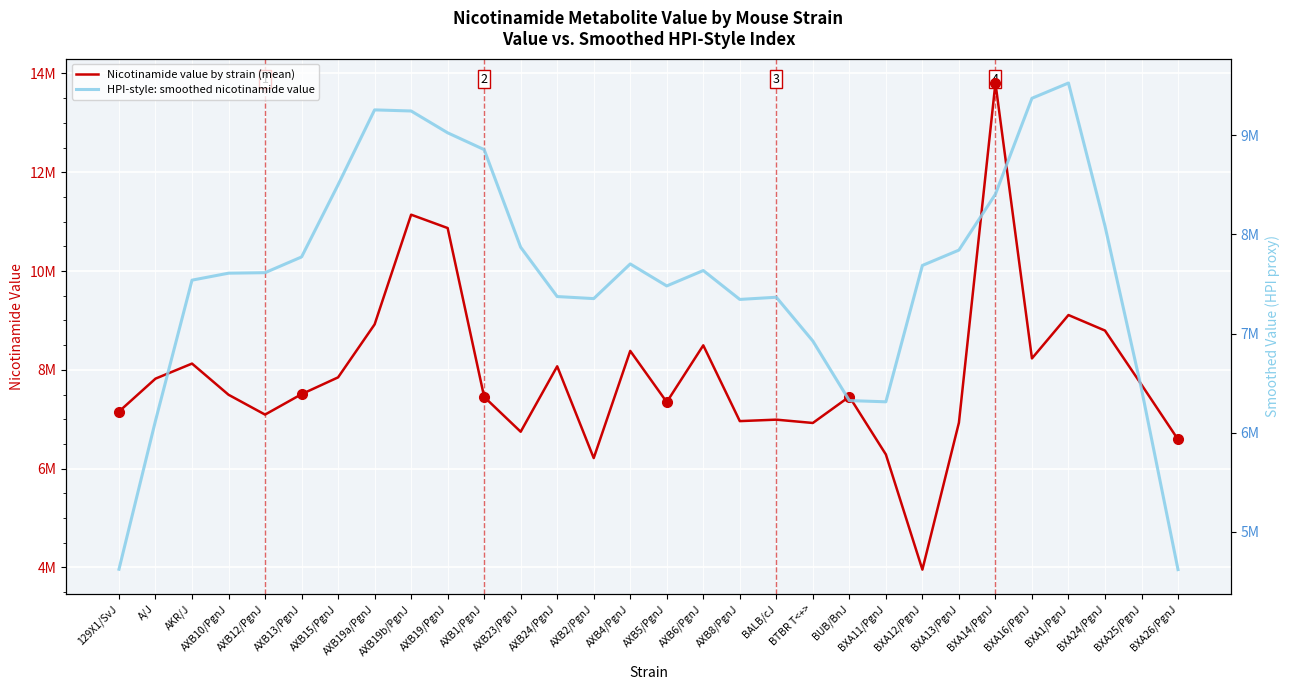

How many values in the HPI-style: smoothed nicotinamide value series exceed 7635845?

15